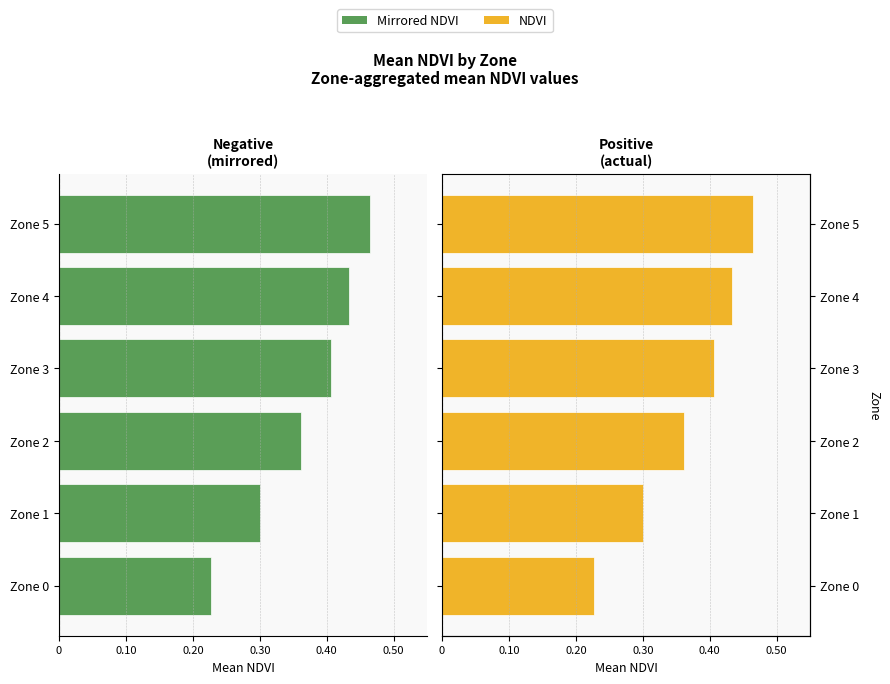

Are the bars horizontal?

Yes